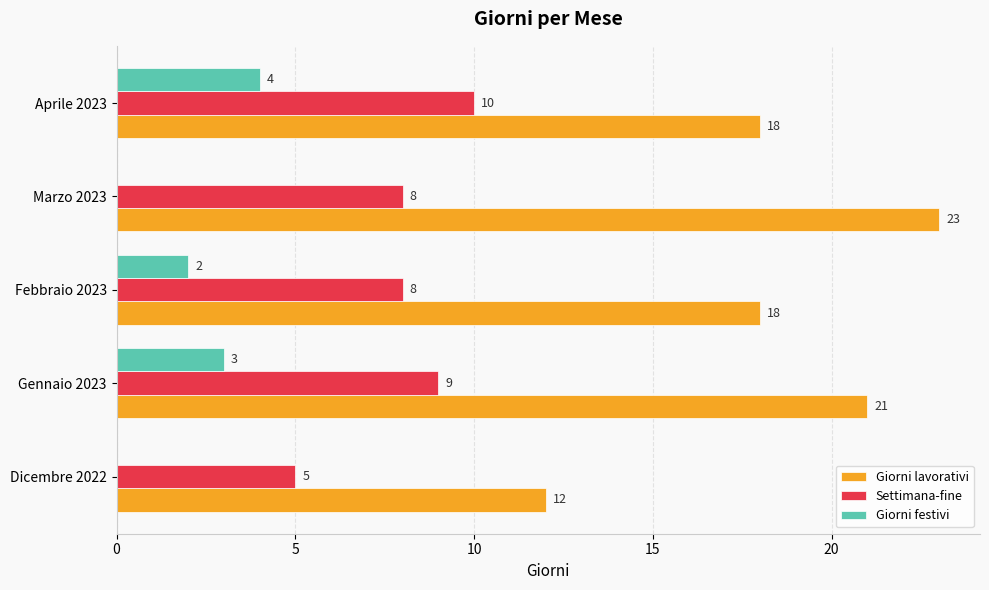

What is the sum of the Settimana-fine values at Febbraio 2023 and Gennaio 2023?

17